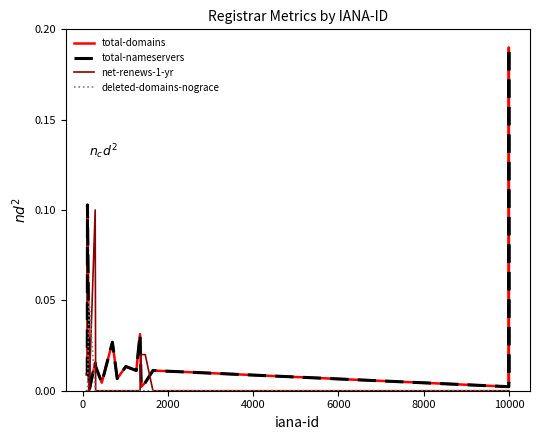

Does the chart have visible grid lines?

No